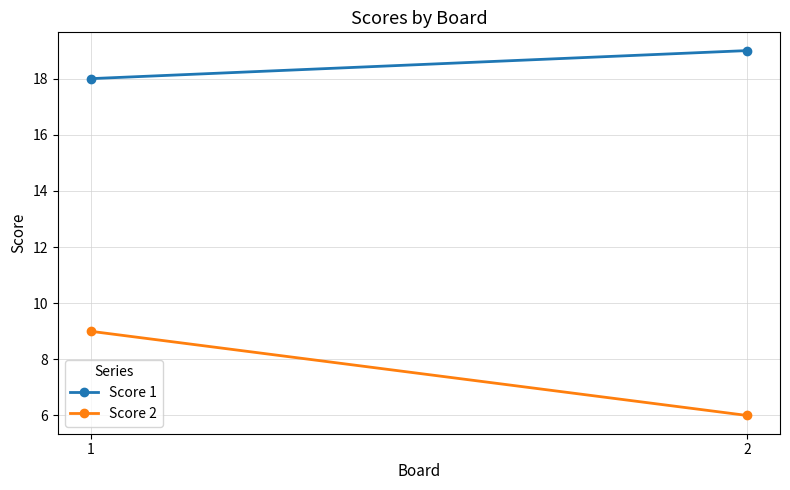

What is the minimum value shown in the chart?

6